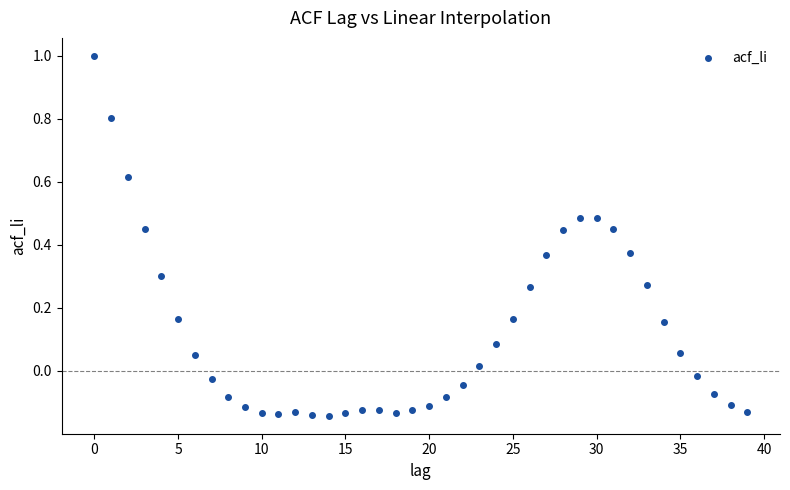

What is the range of Y values (max minus min)?

1.1